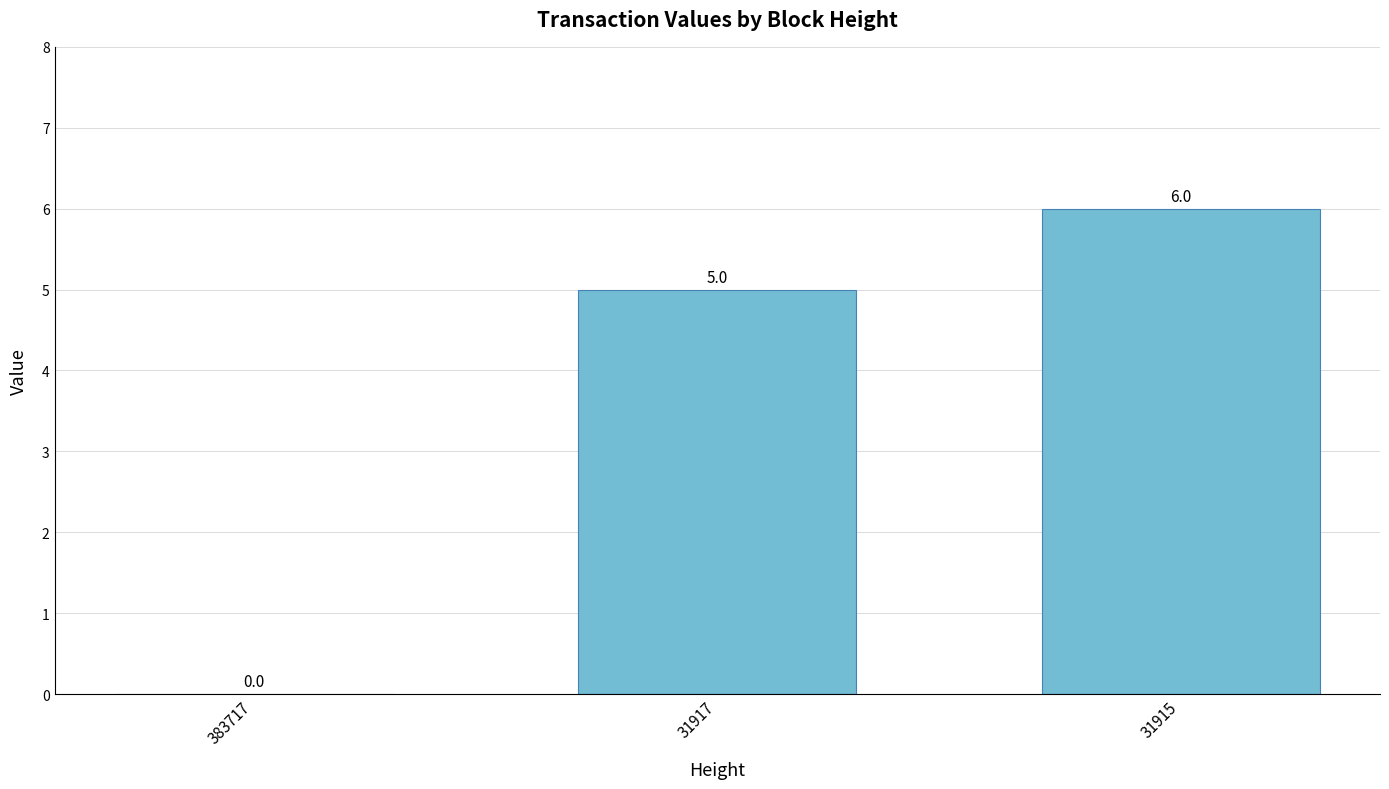

Read the value at 31917.

5